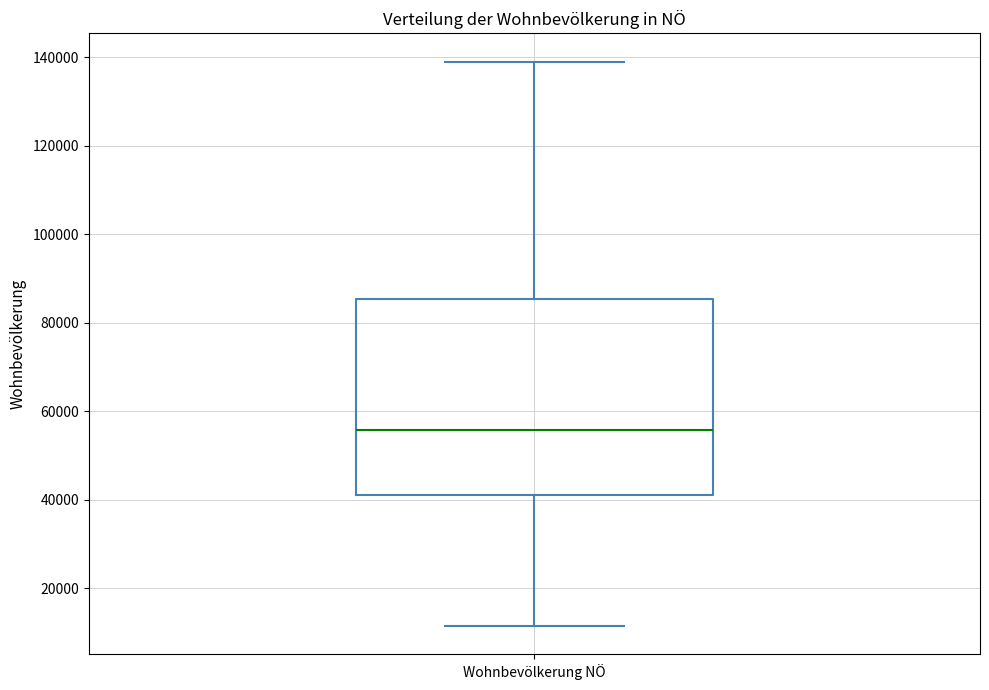

Where does the upper whisker of the box for Wohnbevölkerung NÖ end on the y-axis? The values are not printed on the chart, so give them approximately, as read against the axis.

140000